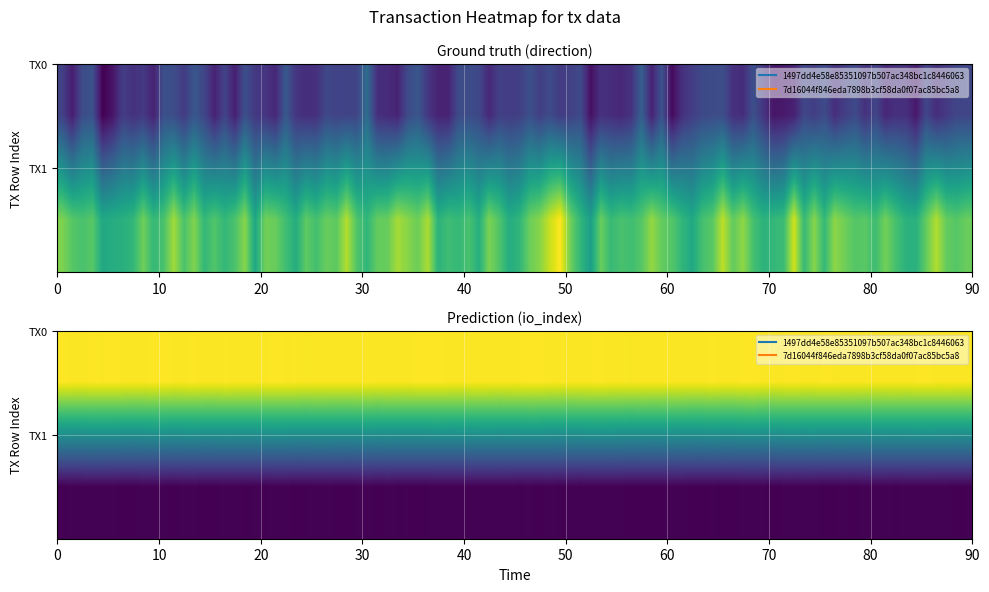

How many values in 1497dd4e58e85351097b507ac348bc1c8446063 are below zero?

1